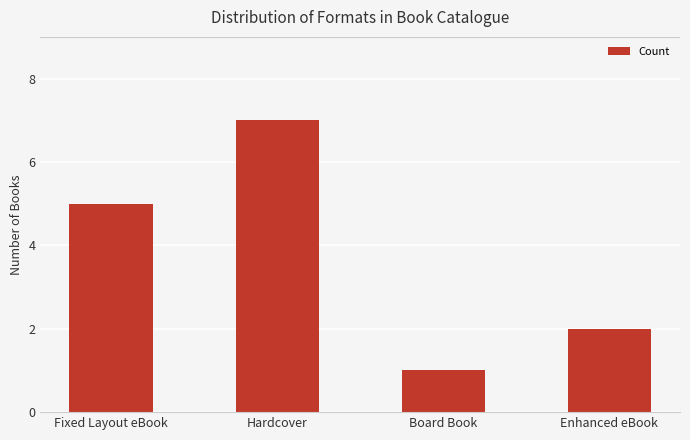

What is the sum of all values?

15